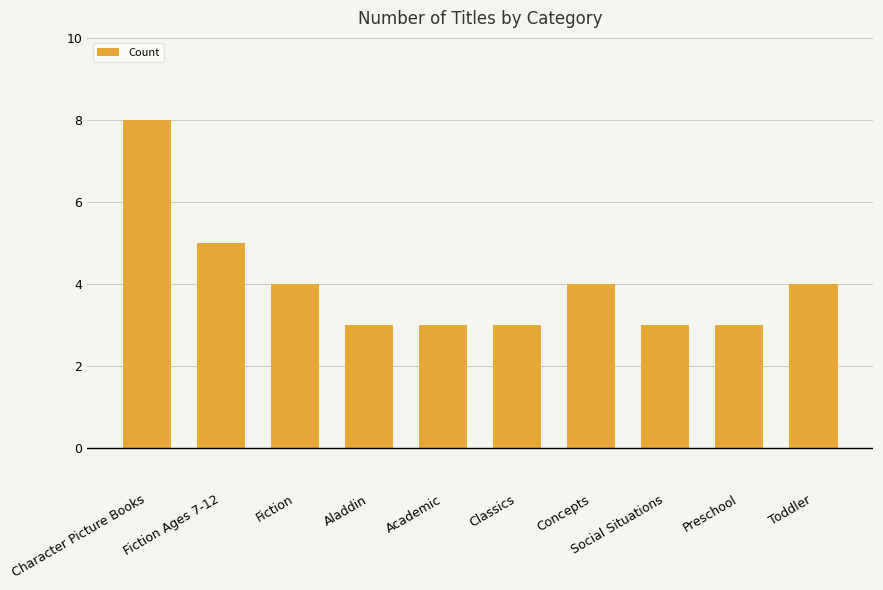

What position from the right is Preschool?

2